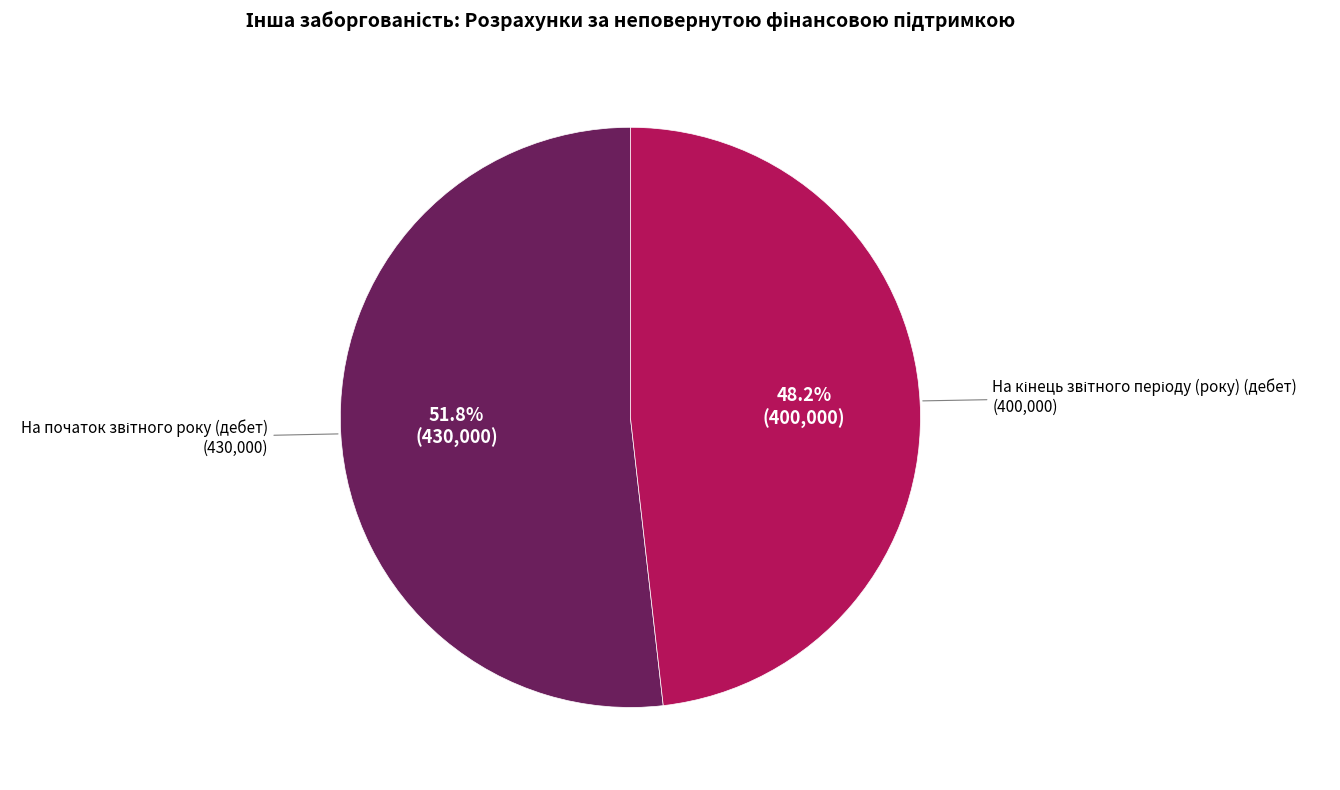

To the nearest percent, what is the difference between the largest and smallest slice percentages?

4%